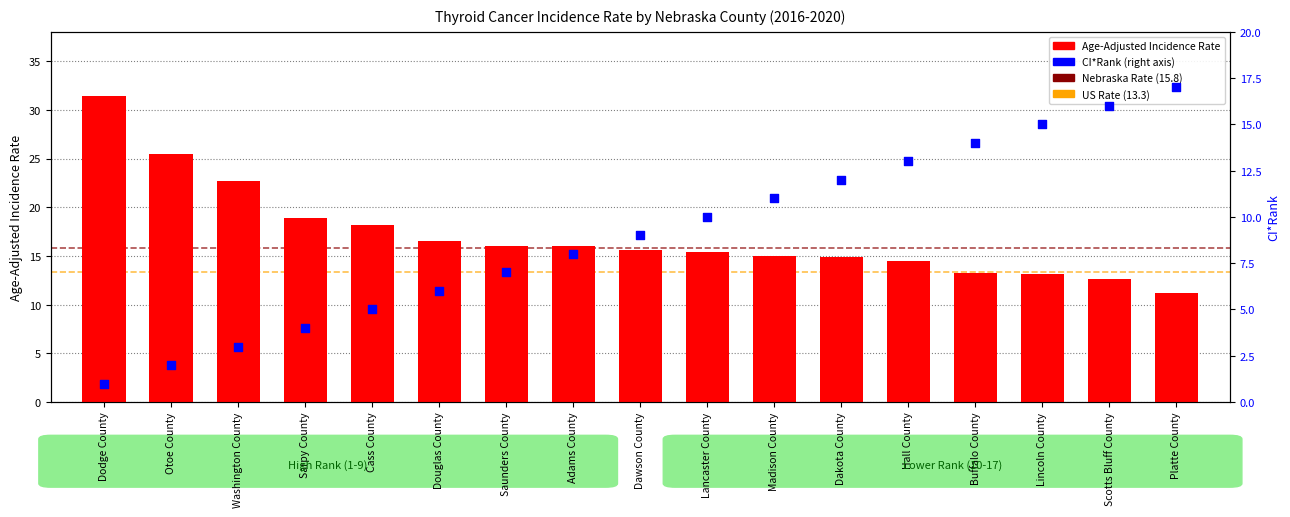

At how many categories does at least one series exceed 30?

1